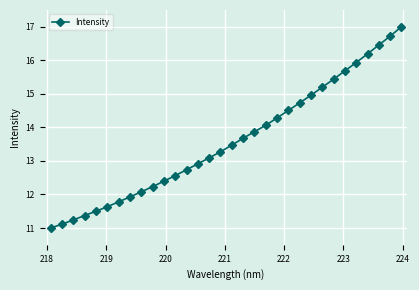

What is the smallest value displayed?

11.0